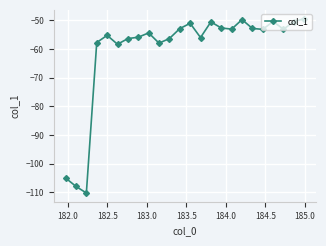

What is the greatest value displayed?

-49.4